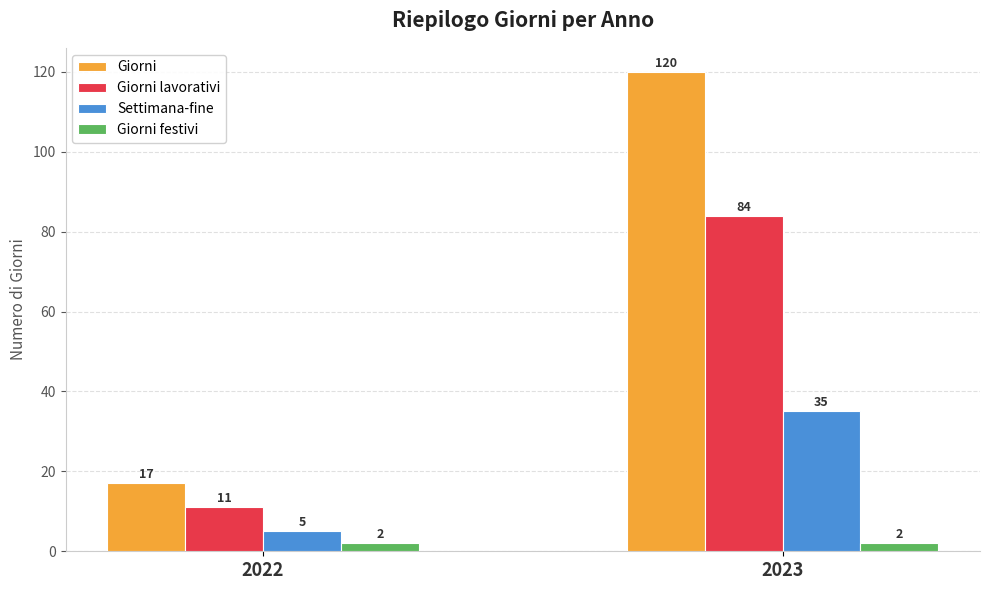

Is it true that Giorni festivi equals 2 at 2023?

True